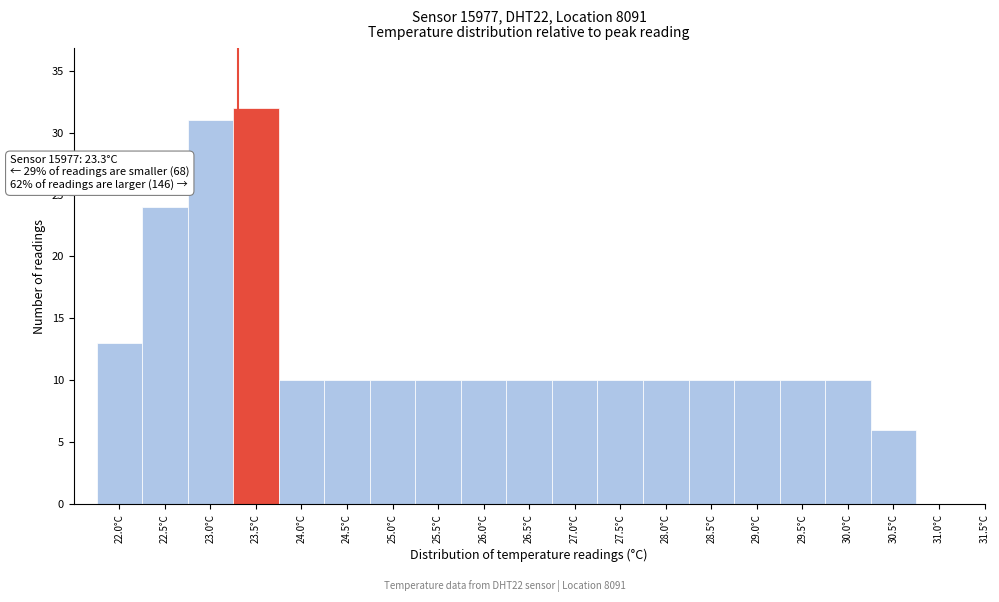

Which range on the x-axis has the tallest bar?

23.25 to 23.75